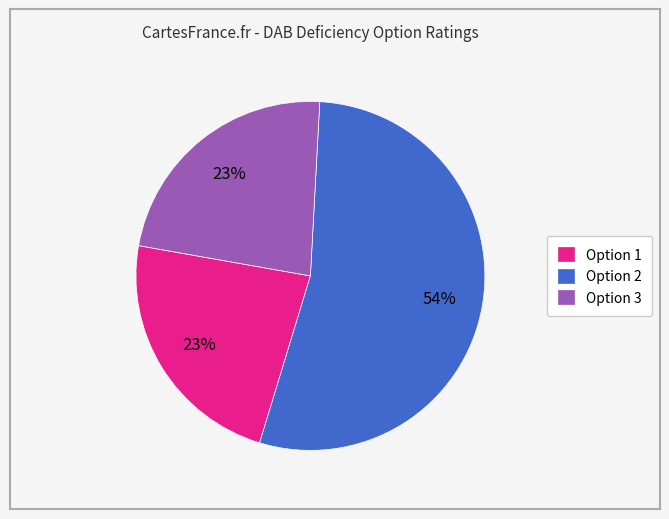

What is the largest slice in the pie chart?

Option 2